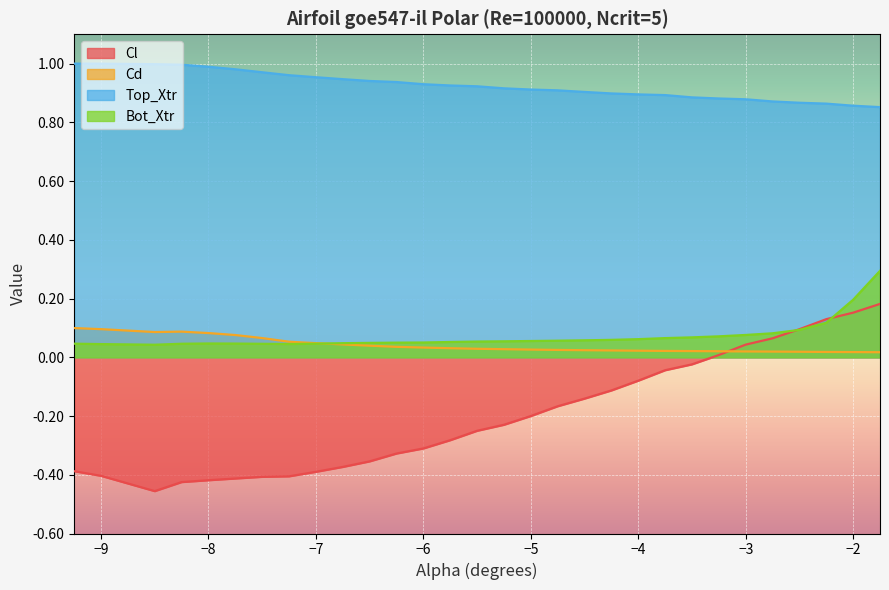

Rank the series by their maximum value, from lowest to highest.

Cd, Cl, Bot_Xtr, Top_Xtr